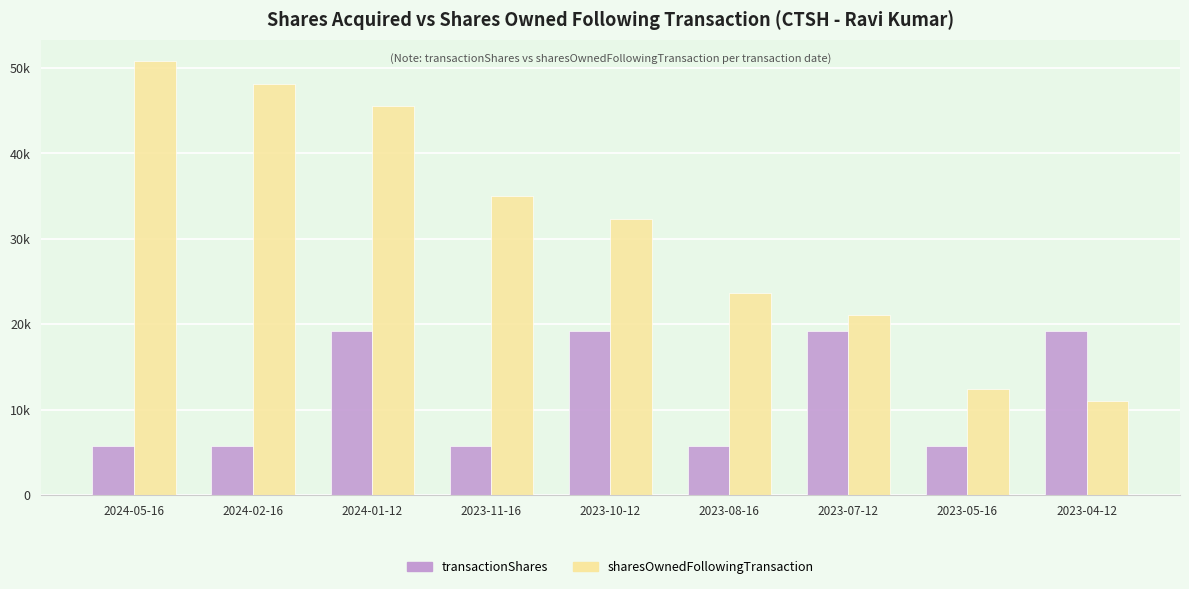

What value does the transactionShares series have at 2023-08-16?

5777